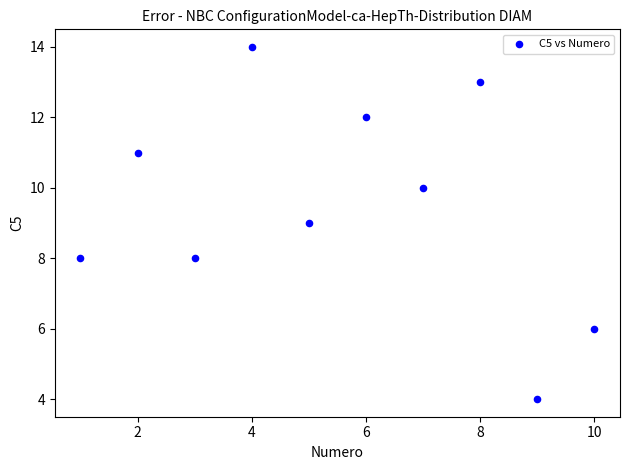

What is the average Y value?

10